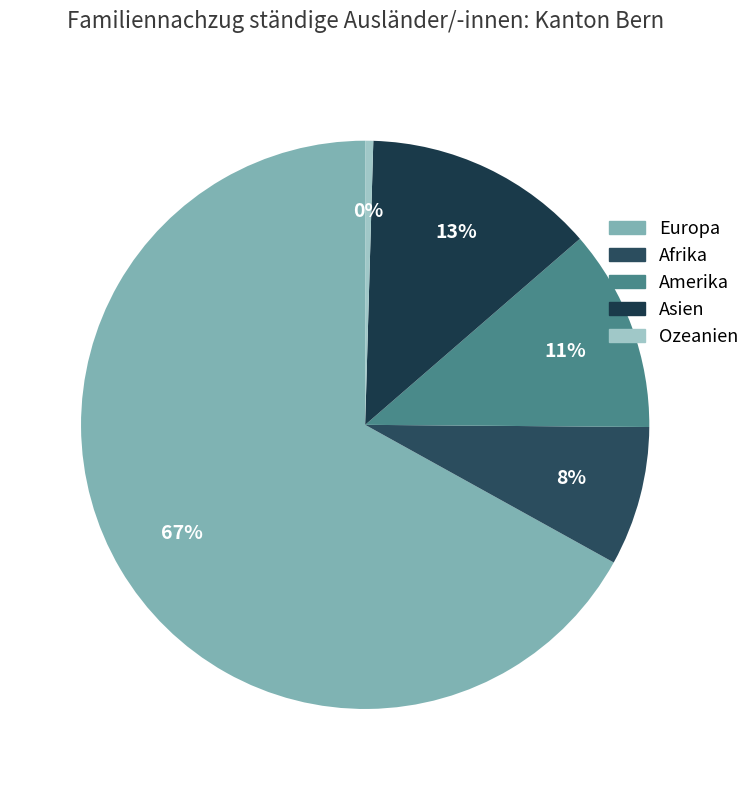

To the nearest percent, what is the average slice percentage?

20%